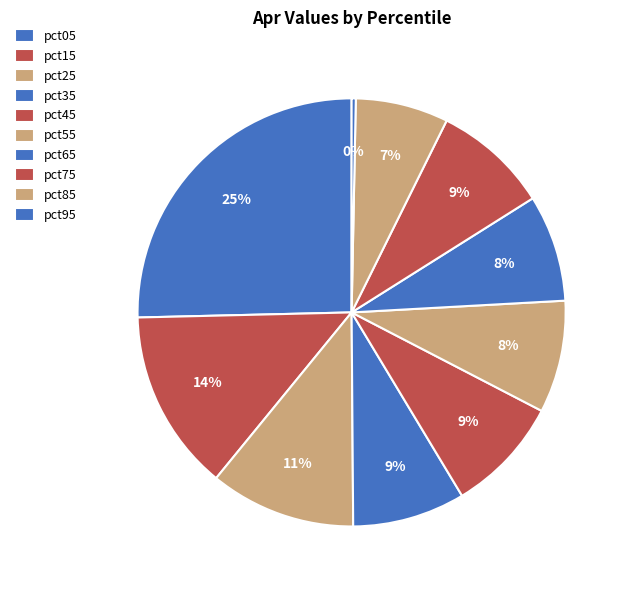

The pct95 slice represents 0% of the pie. True or false?

True